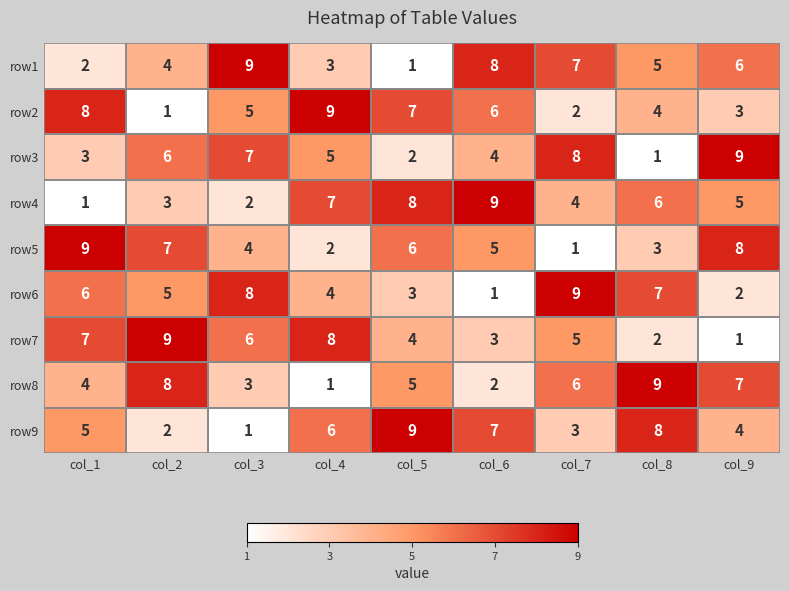

Read the row5 value at col_8.

3